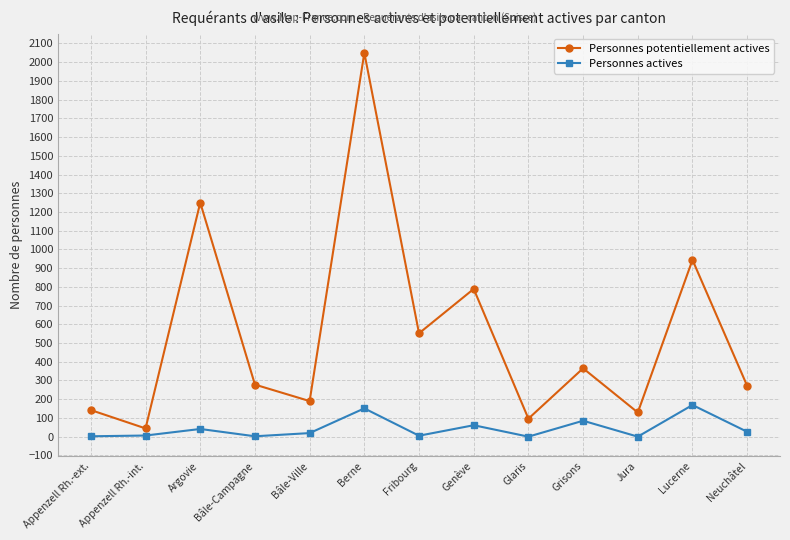

What is the total value across all series at Appenzell Rh.-int.?

50